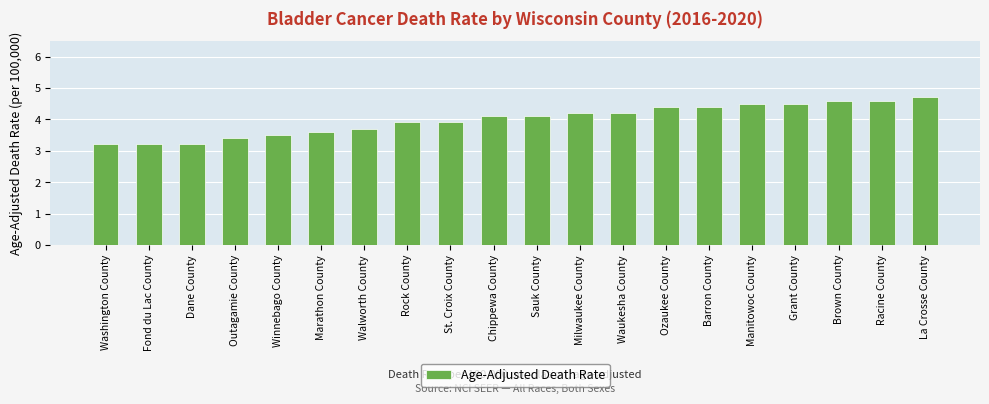

What is the label of the 8th bar from the right?

Waukesha County